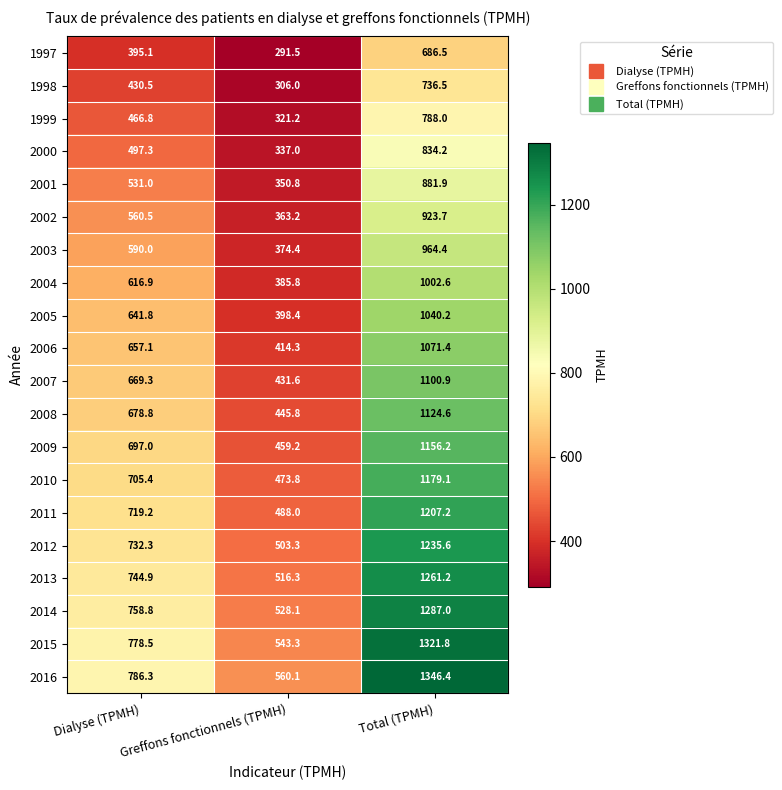

How many data points does each series have?

3